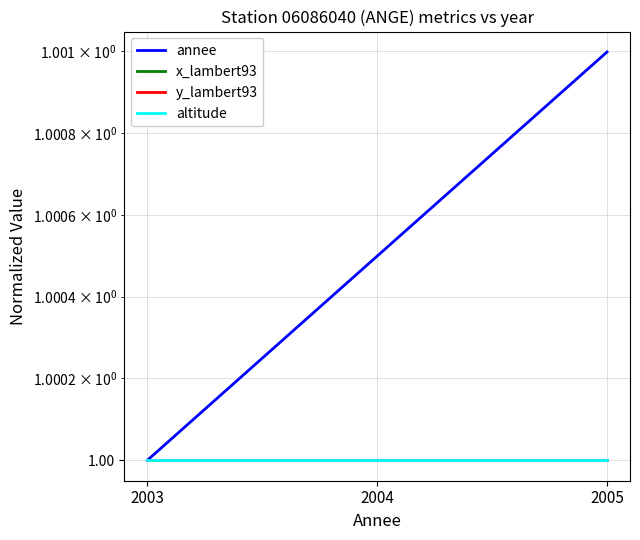

Does the chart have visible grid lines?

Yes